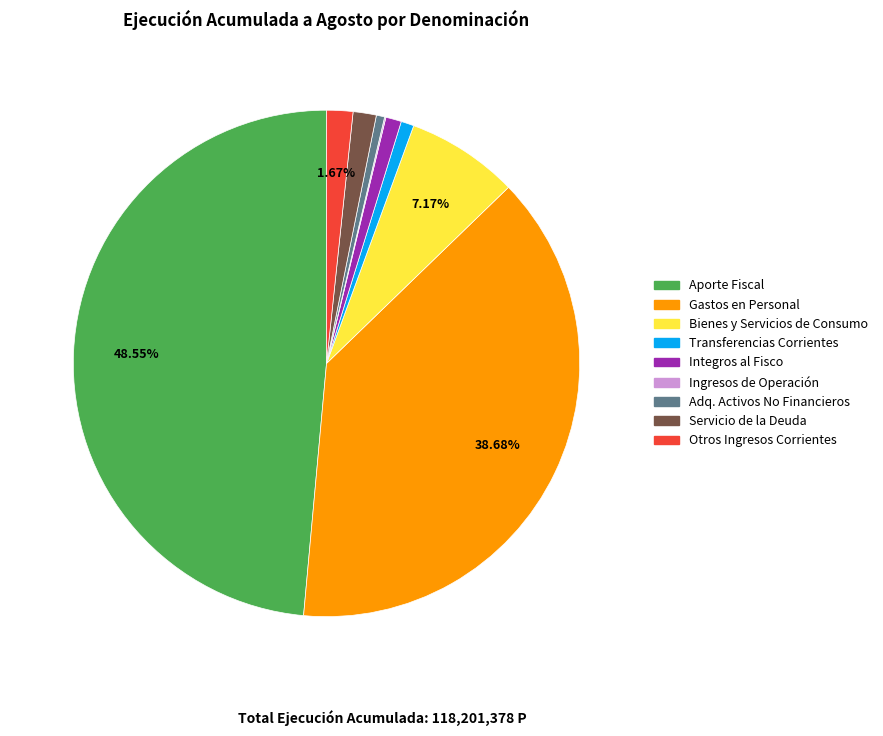

Is there a majority slice in this chart?

No